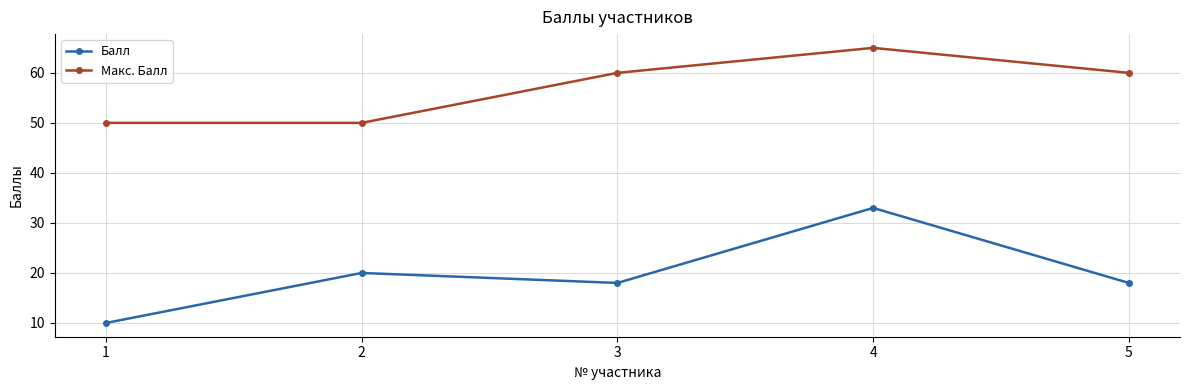

The Балл series shows 5 at 1. True or false?

False